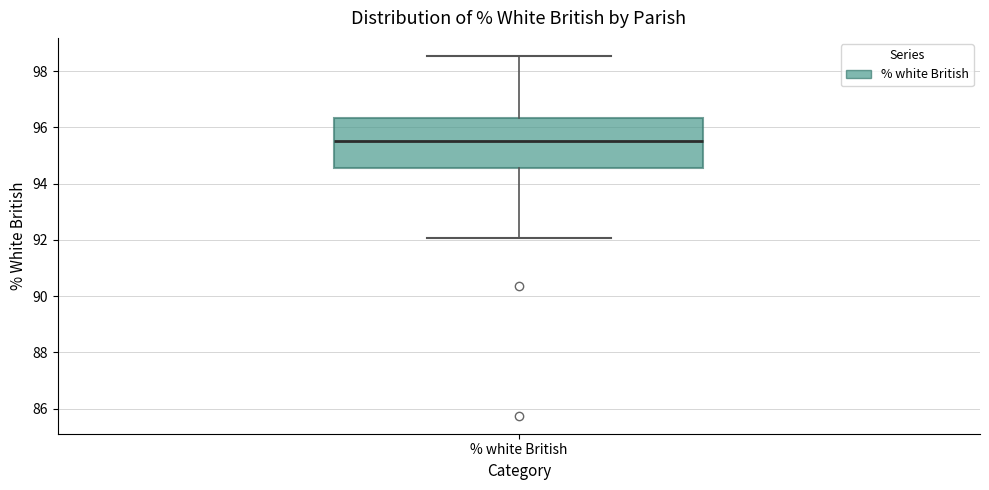

Read this box plot against the y-axis: the position of the median line, the range covered by the box, and the ends of both whiskers. The values are not printed on the chart, so give them approximately, as read against the axis.

median 95.6, box 94.6 to 96.4, whiskers 92.0 to 98.6